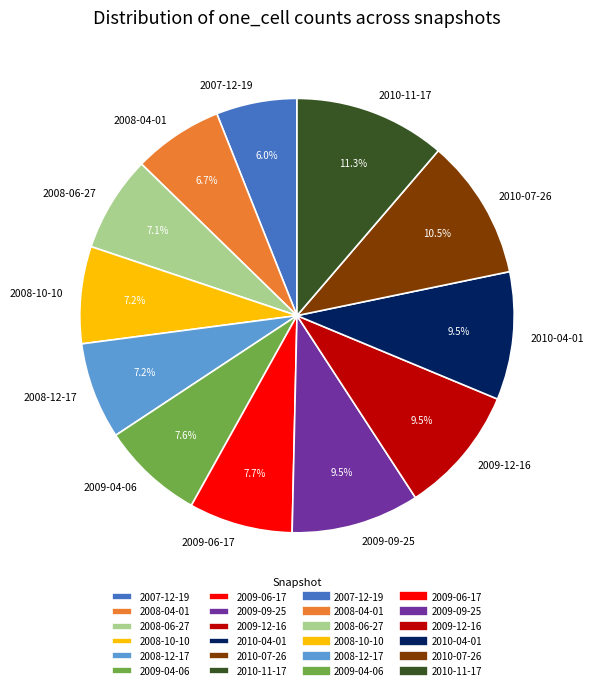

Is 2009-12-16 the majority of the pie?

No